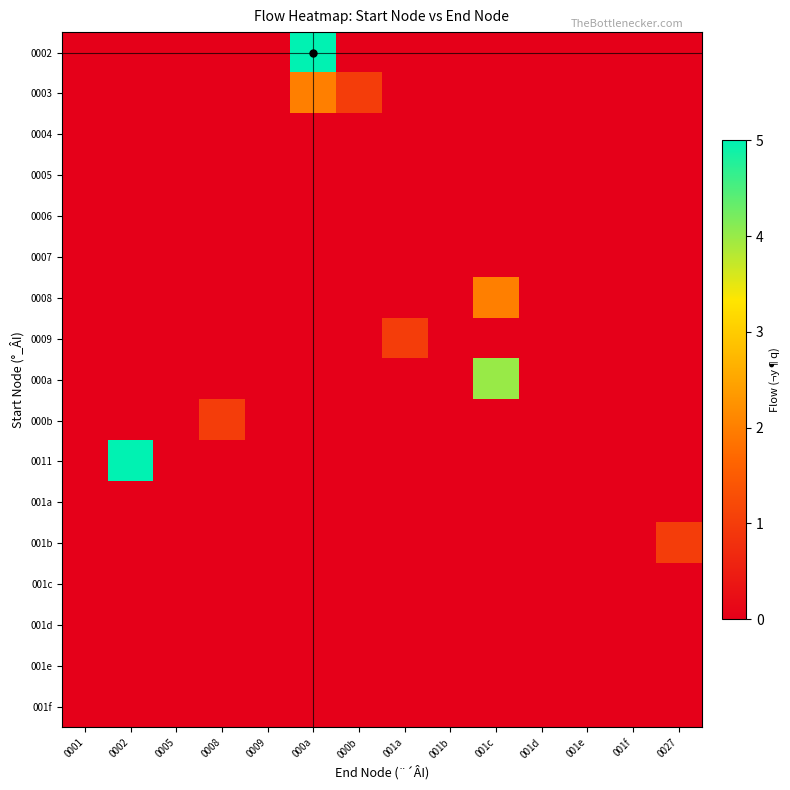

How many categories are shown in the chart?

14